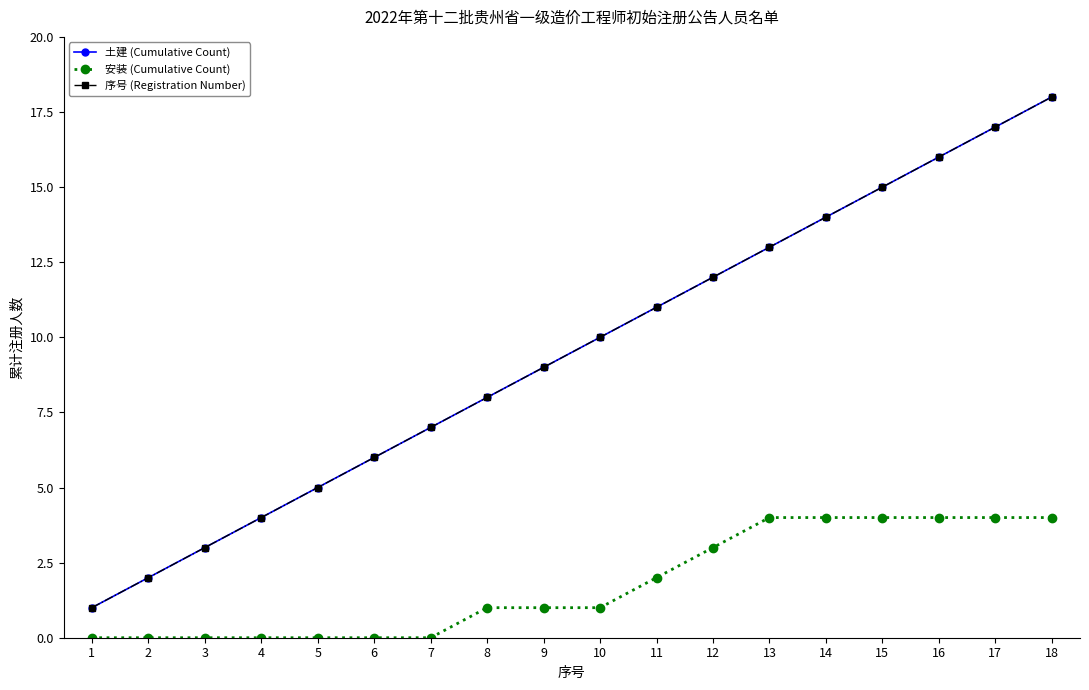

Does the chart have visible grid lines?

No